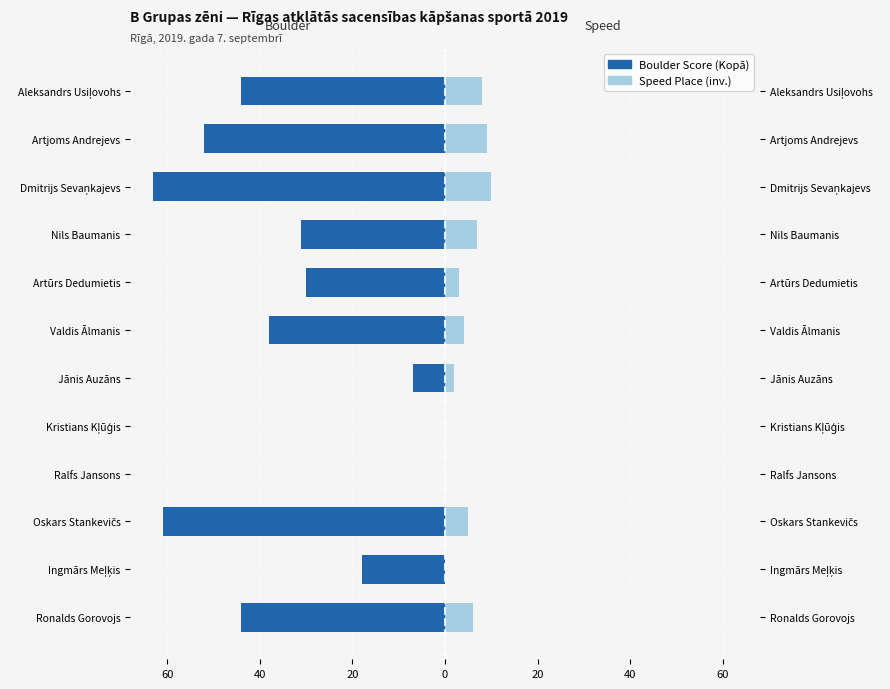

What is the average value of the Boulder Score (Kopā) series?

-32